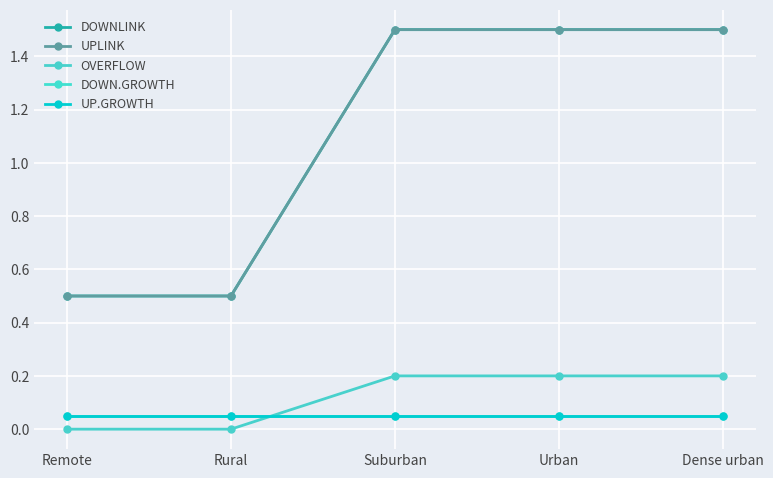

What is the difference between the OVERFLOW values at Remote and Suburban?

0.2